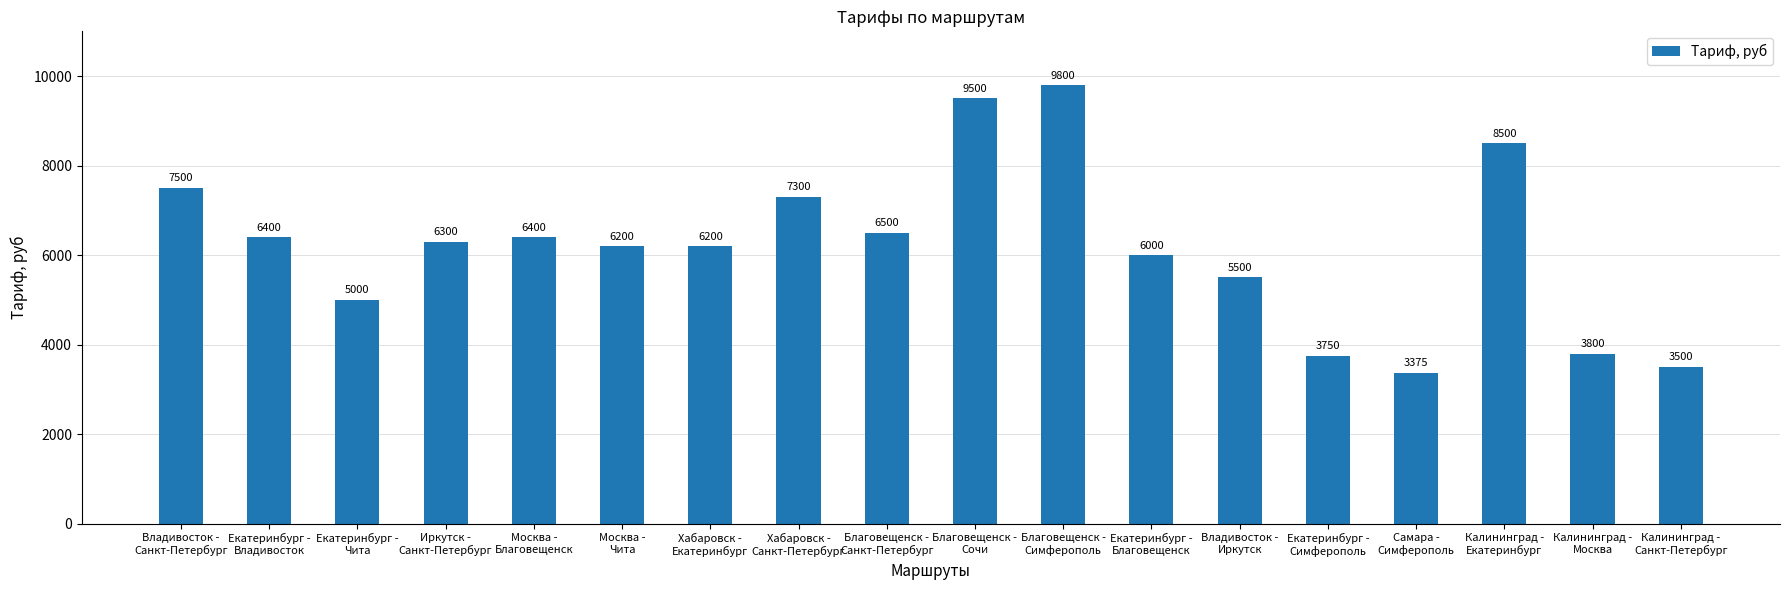

What is the difference between the maximum and minimum values?

6425